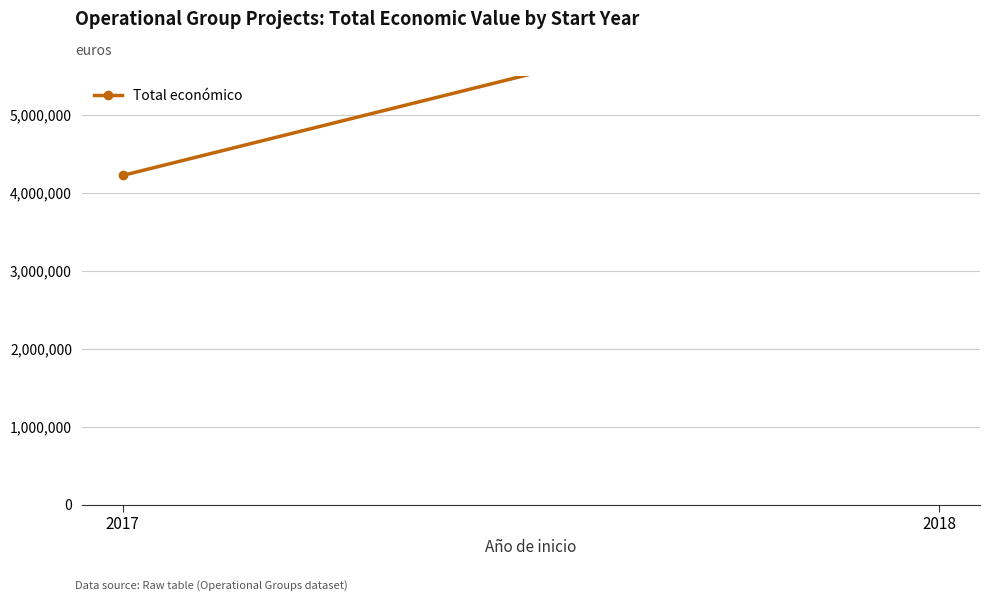

Read the value at 2017, to the nearest 50.

4222400